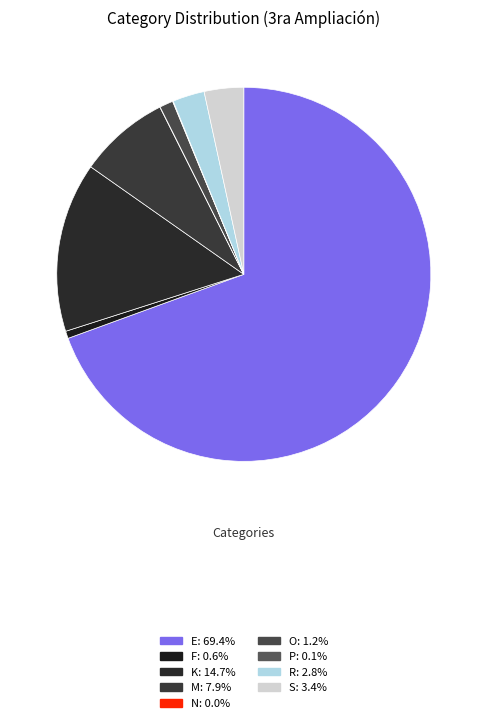

To the nearest percent, what is the combined percentage of K and O?

16%